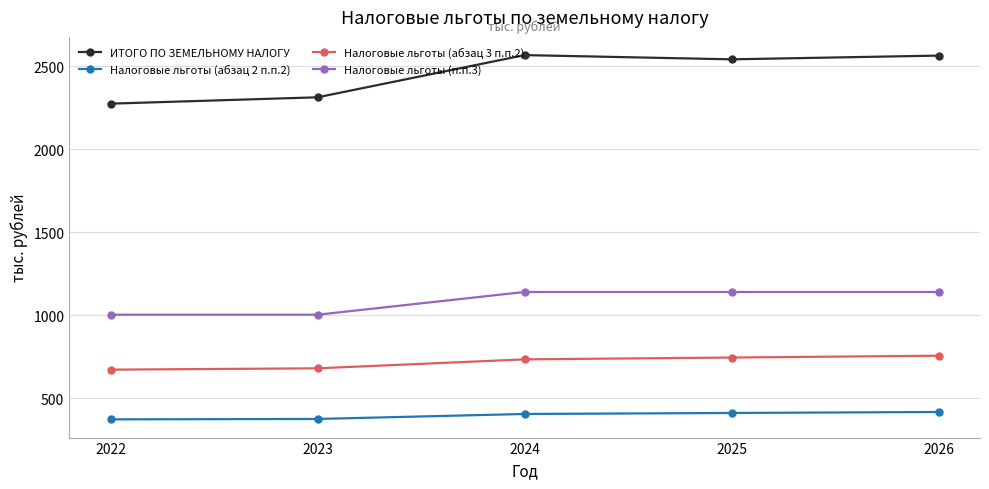

Is this an area chart (filled region under the line)?

No